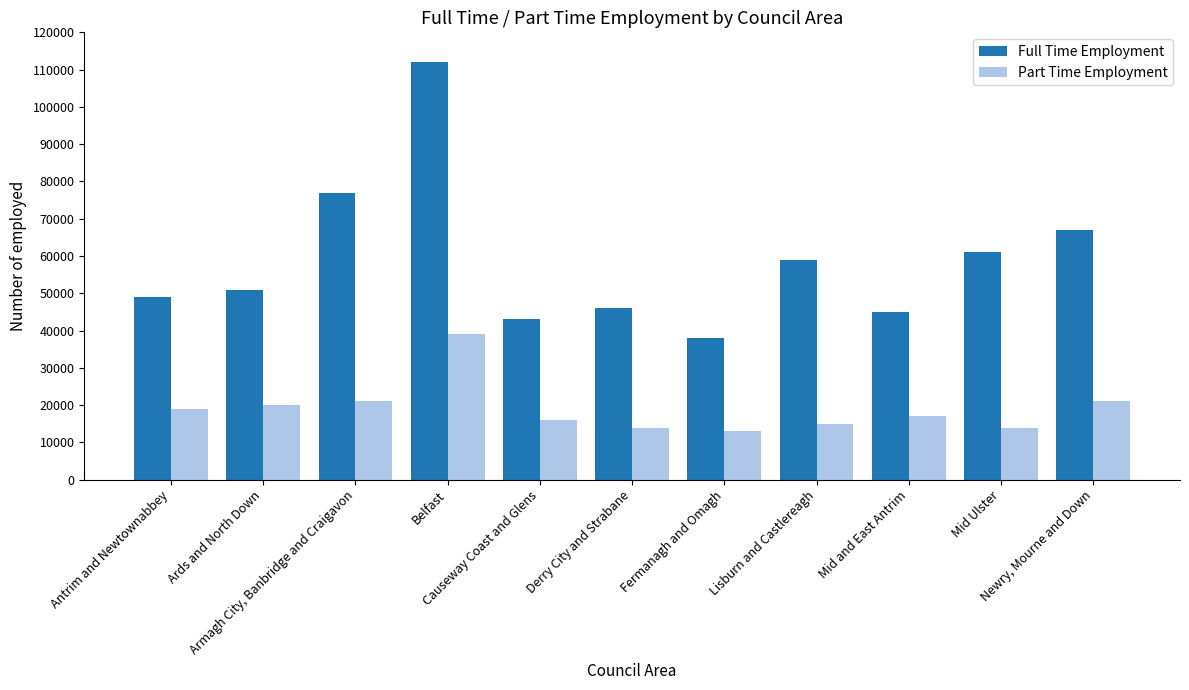

Rank the series at Mid and East Antrim from lowest to highest value.

Part Time Employment, Full Time Employment